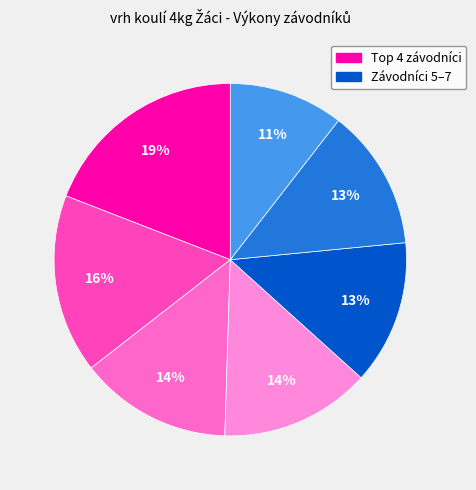

To the nearest percent, what is the average slice percentage?

14%